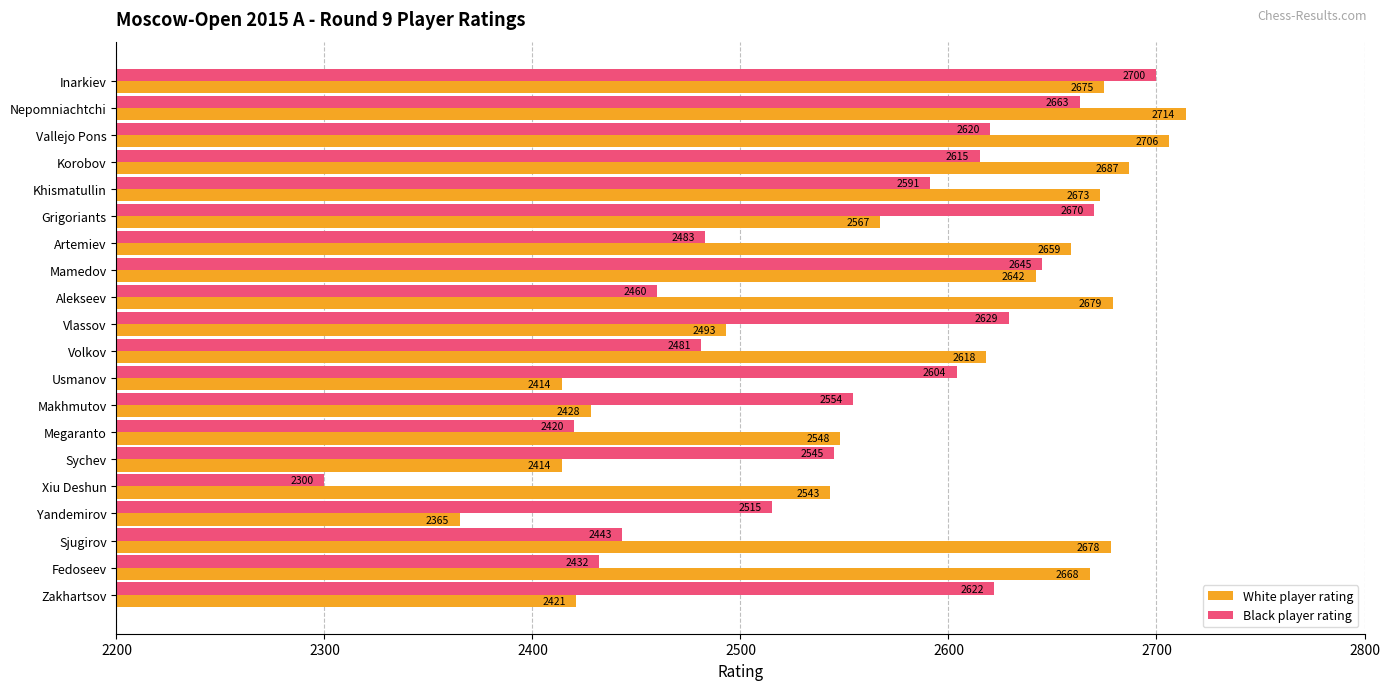

Which series has the widest spread of values?

Black player rating